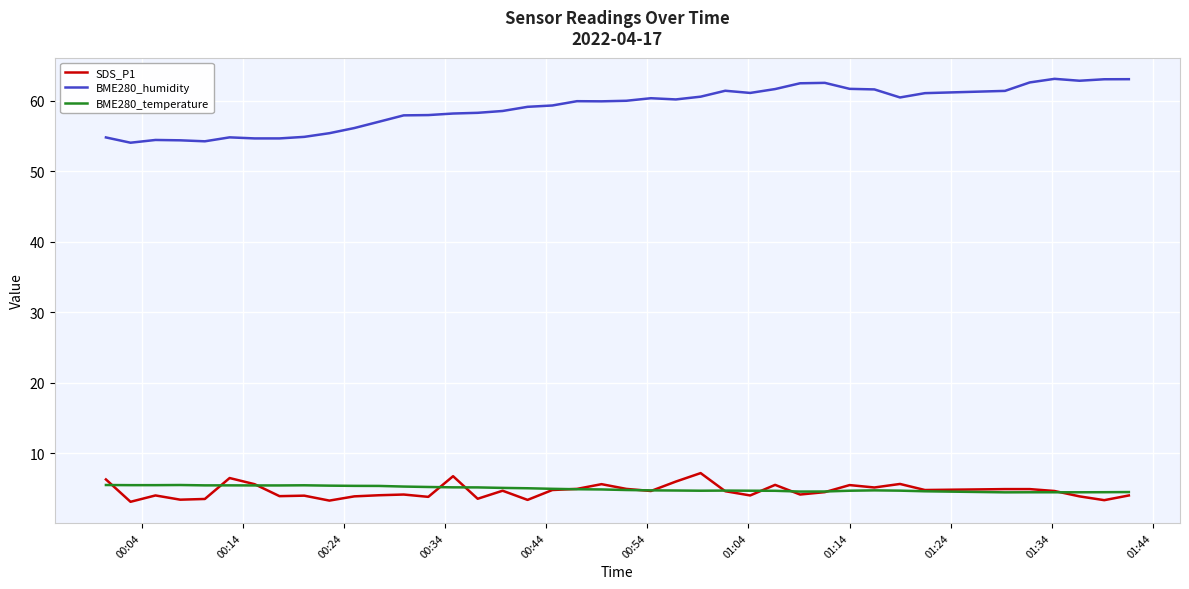

Which series has the largest total across all categories?

BME280_humidity